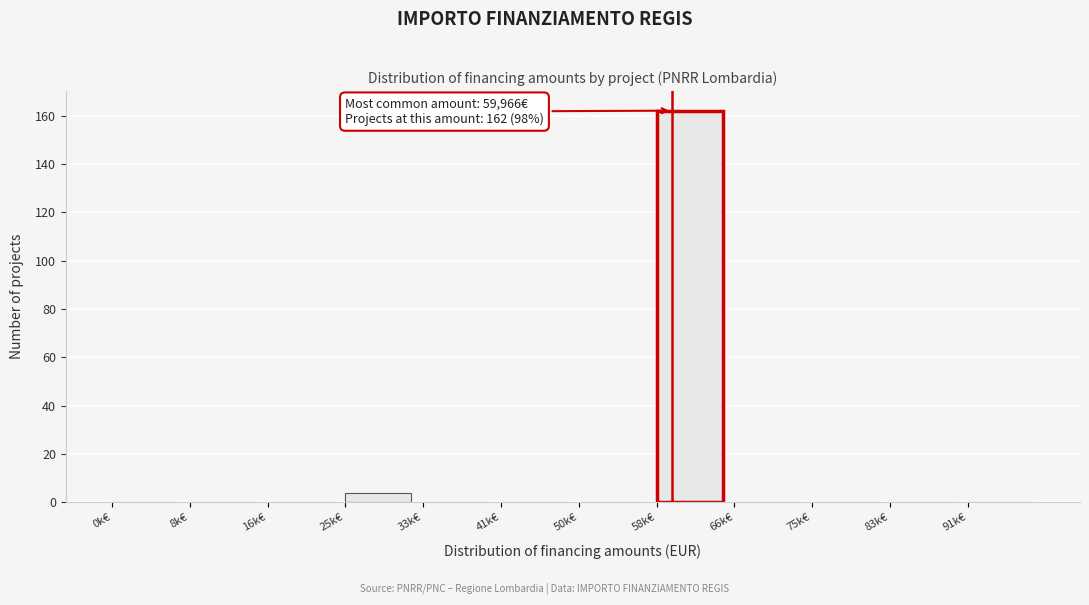

Reading left to right, what are all the values shown in this chart?

0k€=0	8k€=0	16k€=0	25k€=4	33k€=0	41k€=0	50k€=0	58k€=162	66k€=0	75k€=0	83k€=0	91k€=0